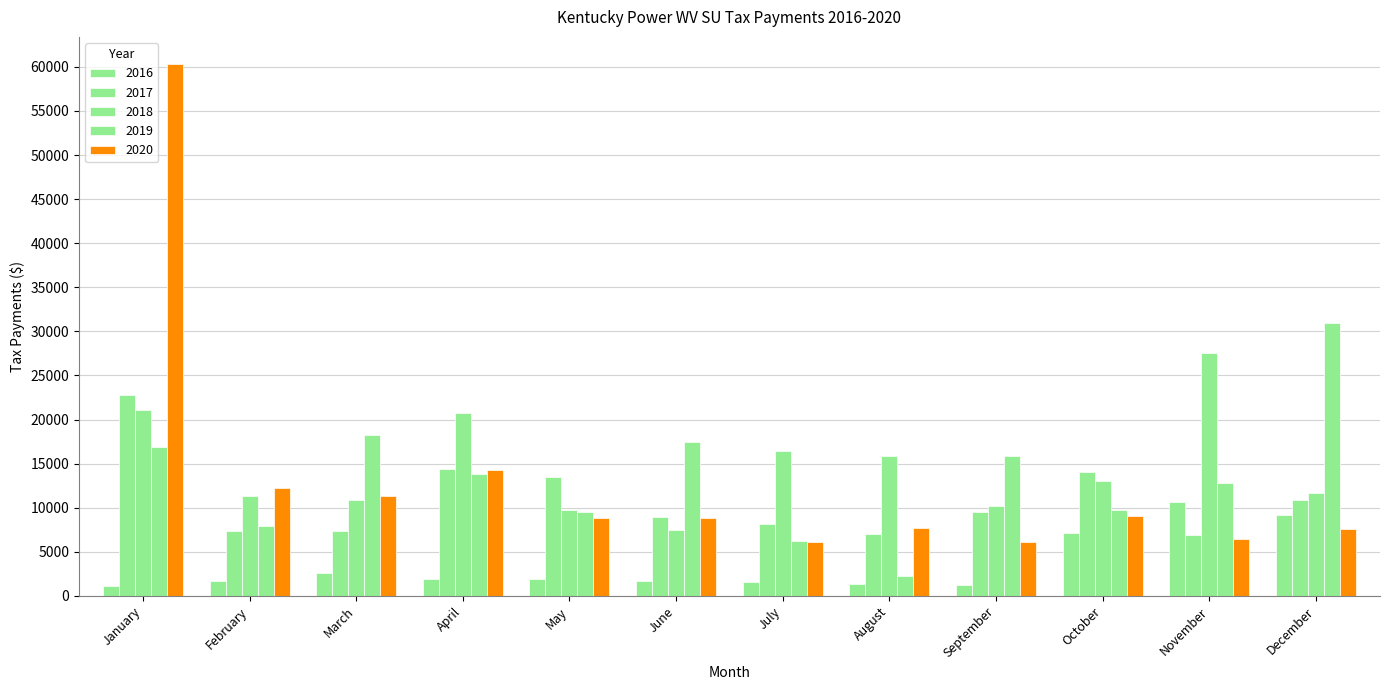

Reading left to right, transcribe all the data shown in this chart.

2016: 1143.0	1686.1	2610.8	1898.9	1890.5	1705.0	1623.1	1367.8	1183.1	7125.9	10704.8	9129.2
2017: 22778.7	7358.2	7394.0	14391.7	13484.0	8915.0	8184.4	7018.4	9513.2	14079.3	6882.1	10902.7
2018: 21091.4	11352.4	10836.6	20786.2	9711.1	7460.9	16415.6	15922.5	10192.7	13021.8	27576.3	11691.7
2019: 16924.7	7956.4	18251.4	13825.9	9531.6	17452.1	6190.6	2282.3	15862.5	9797.0	12773.5	30914.9
2020: 60376.8	12289.2	11361.5	14256.7	8869.6	8856.4	6114.6	7665.5	6168.1	9009.5	6497.6	7581.4